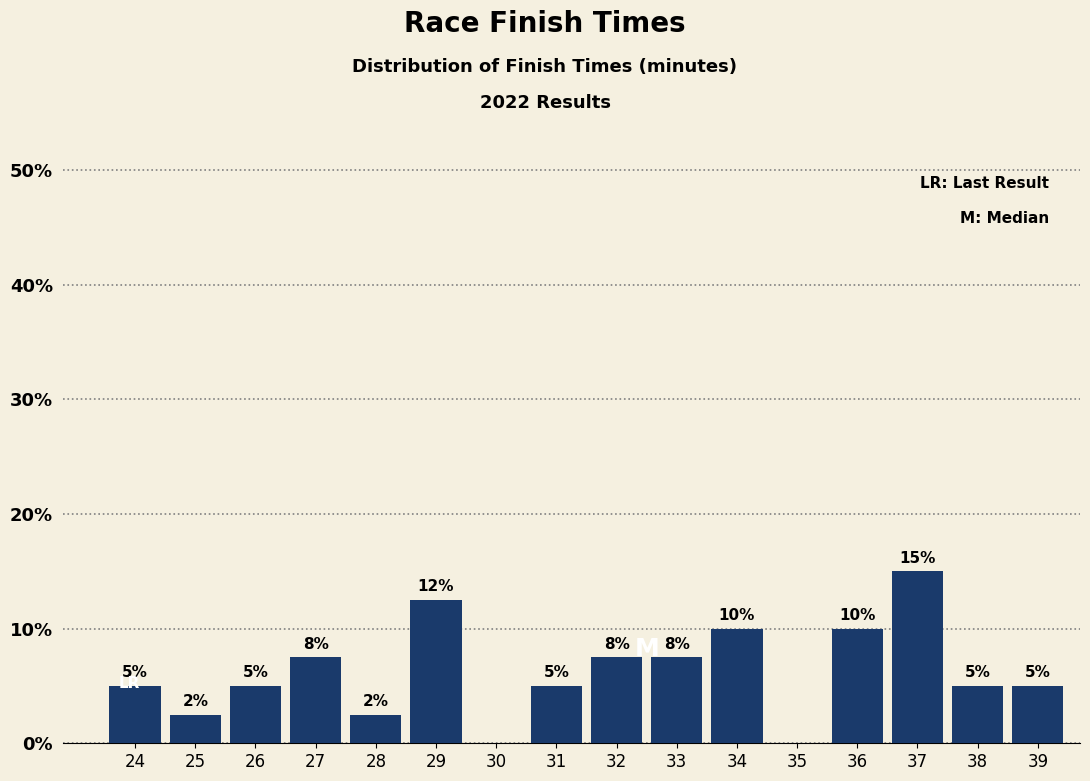

What value does the data have at 29?

12.5